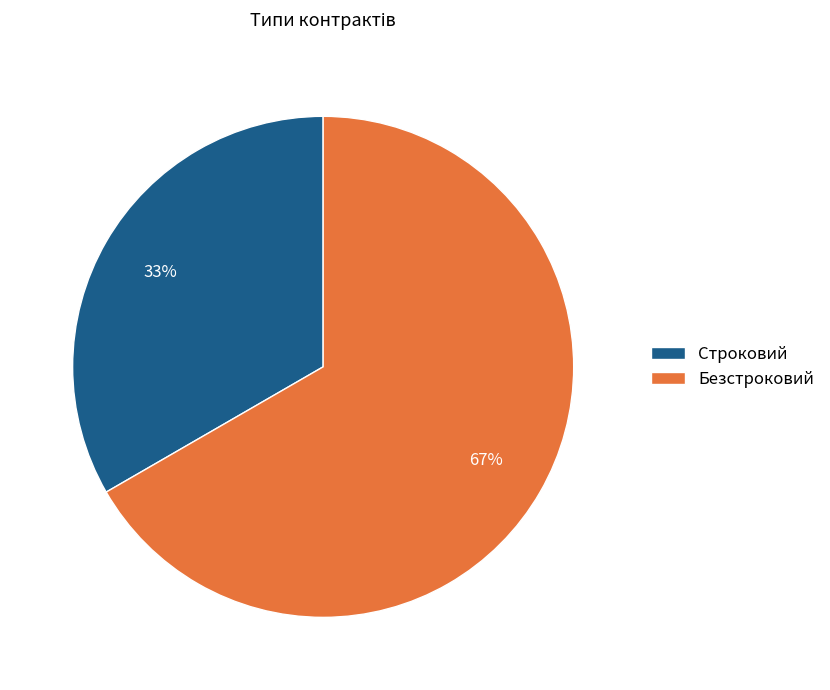

Is it true that Строковий is 25% of the pie?

False